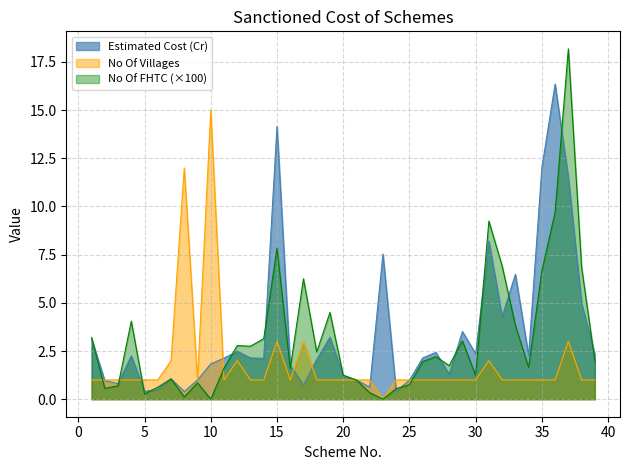

What is the value of the No Of Villages point at the 6th from the left?

1.0